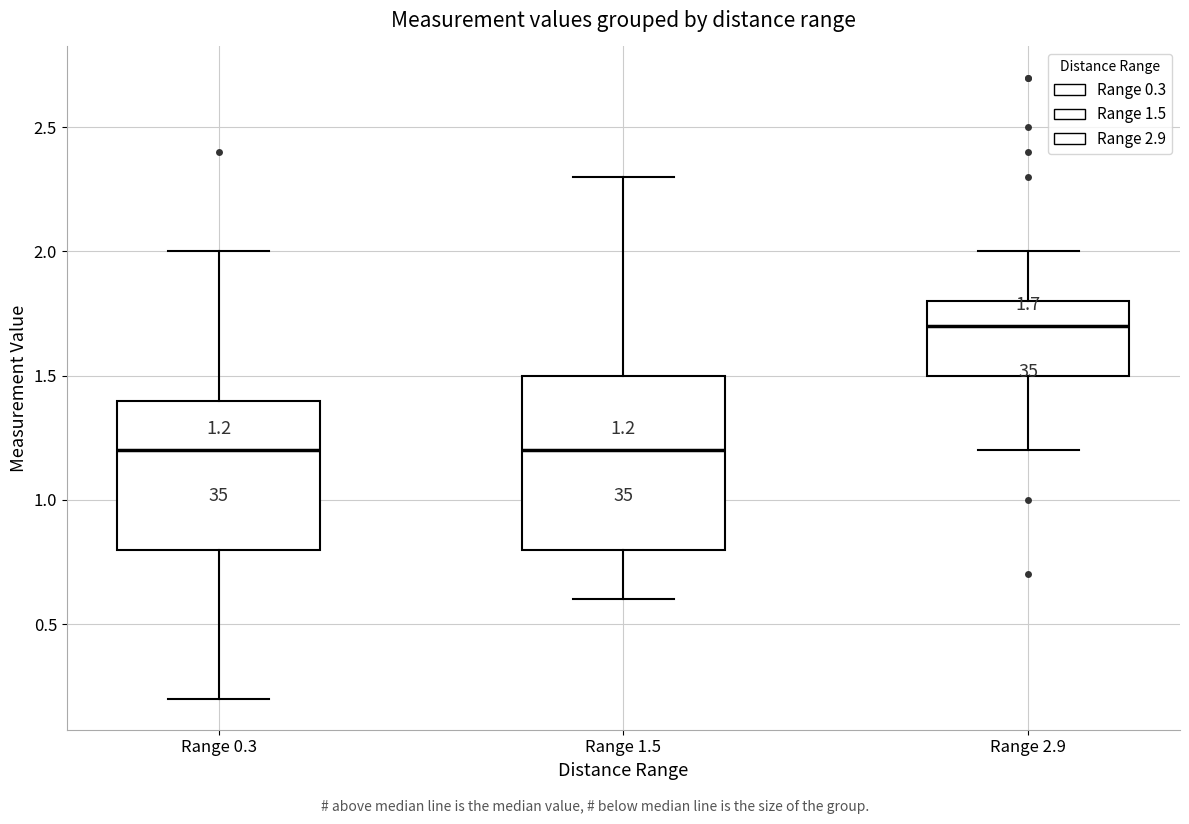

Which box is the tallest, from its lower edge to its upper edge?

Range 1.5